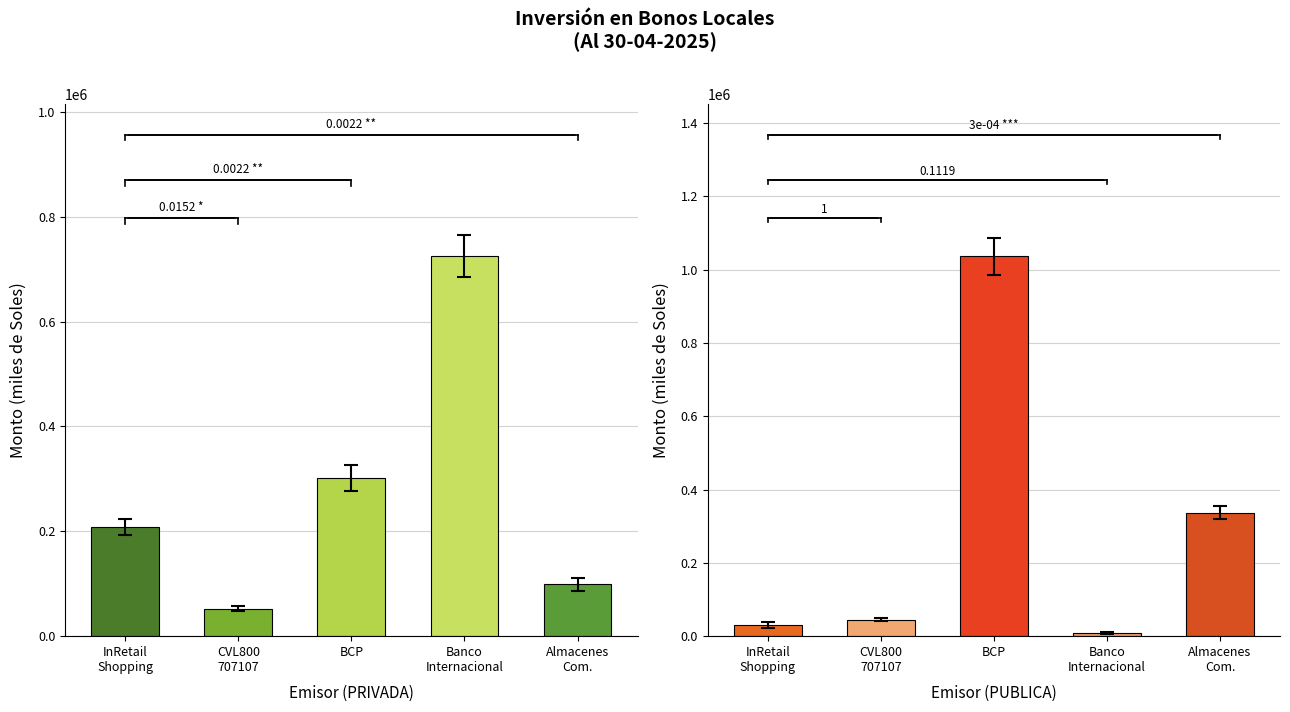

At which label does PRIVADA reach its peak?

Banco
Internacional